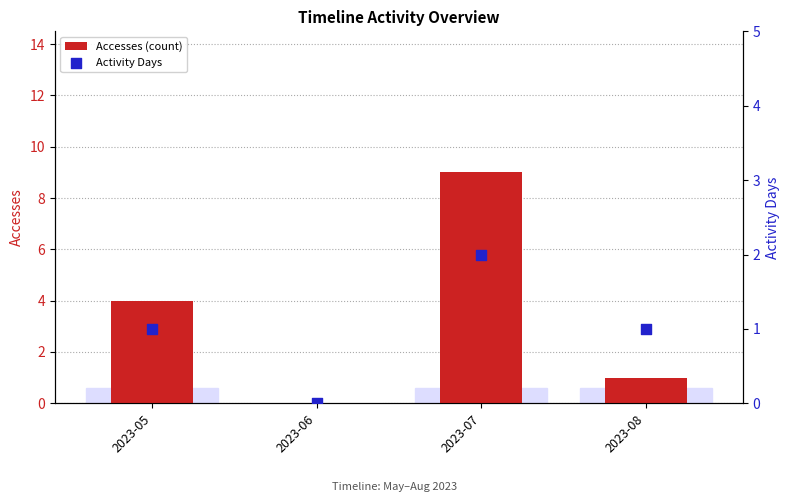

At which category is the sum across all series the highest?

2023-07